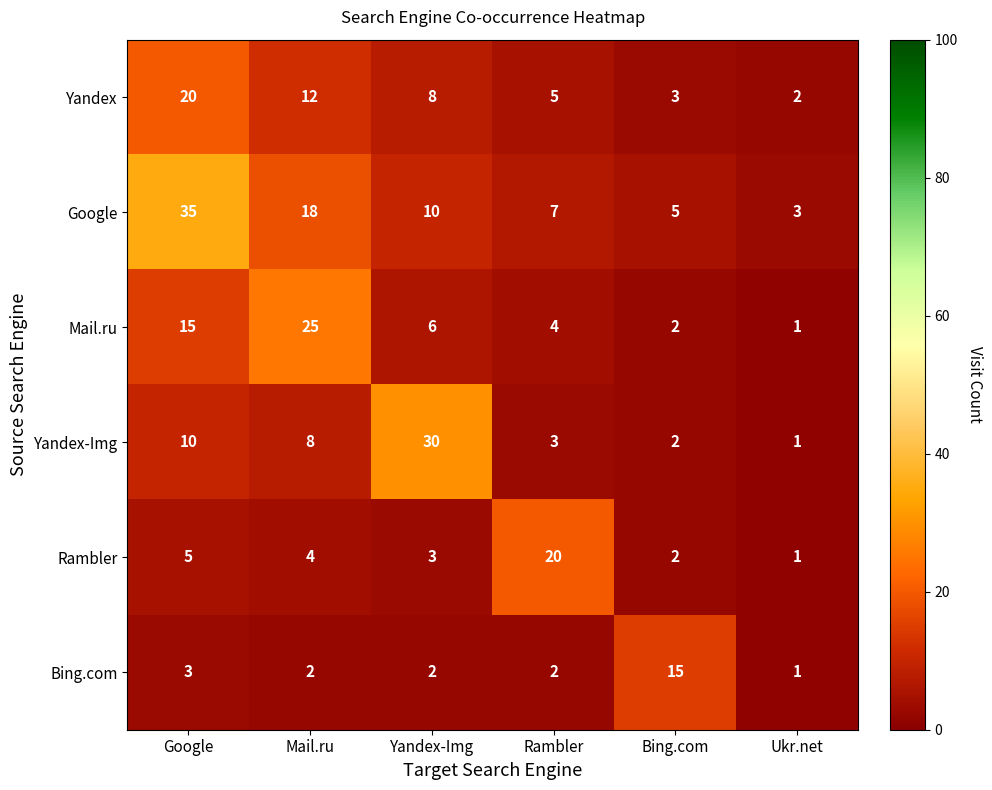

Is it true that Yandex equals 3 at Yandex-Img?

False